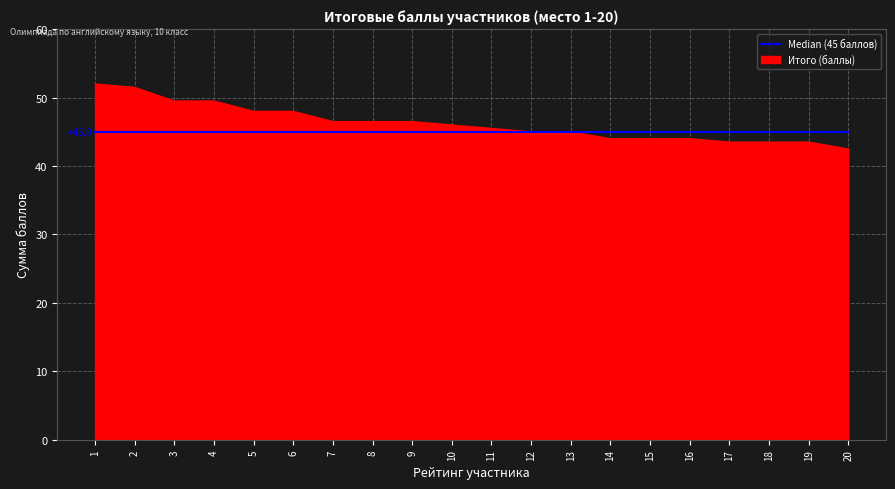

Which series has the widest spread of values?

Итого (баллы)